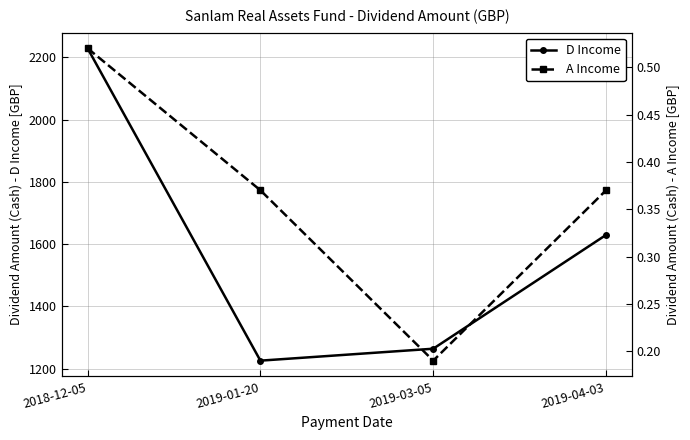

What are all the series names shown in the legend?

D Income, A Income